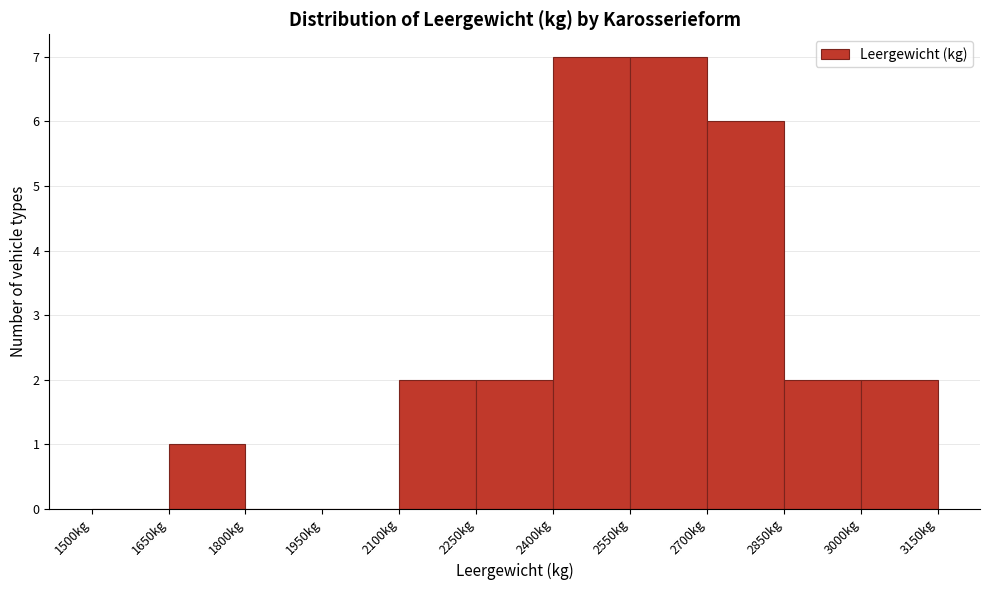

How tall is the bar that spans 3000 to 3150 on the x-axis? Neither the bar edges nor the heights are printed on the chart, so give them approximately, as read against the axes.

2